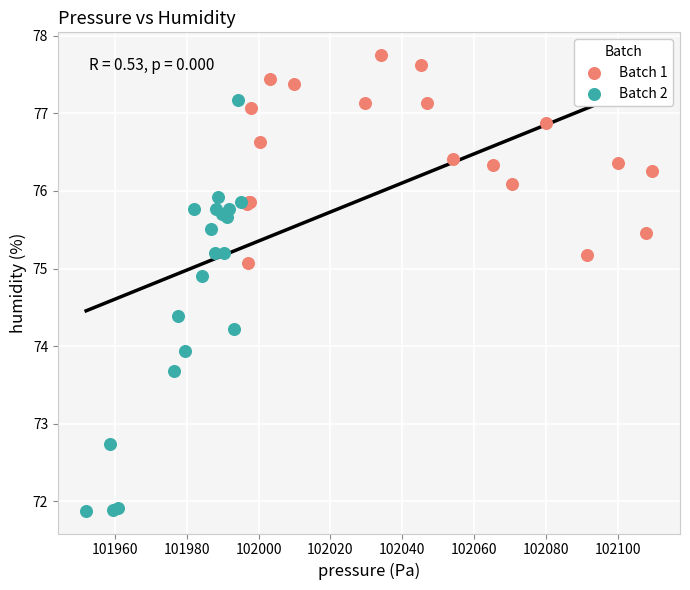

Which series contains the lowest Y value?

Batch 2